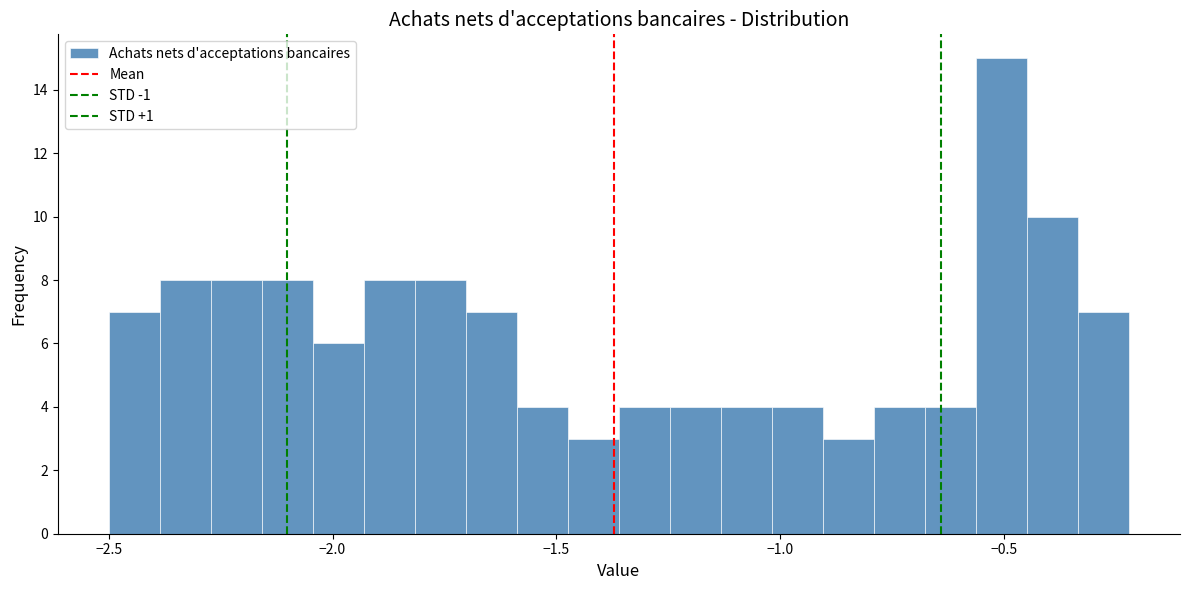

Read against the x-axis, roughly where is the centre of the tallest bar?

-0.50